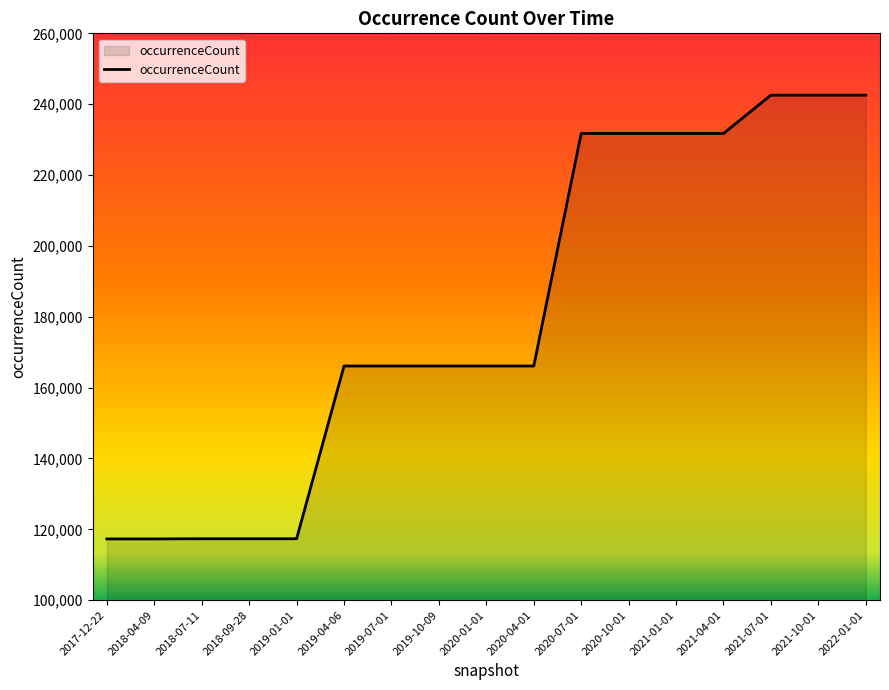

Is it true that the value at 2019-04-06 is 166096?

True